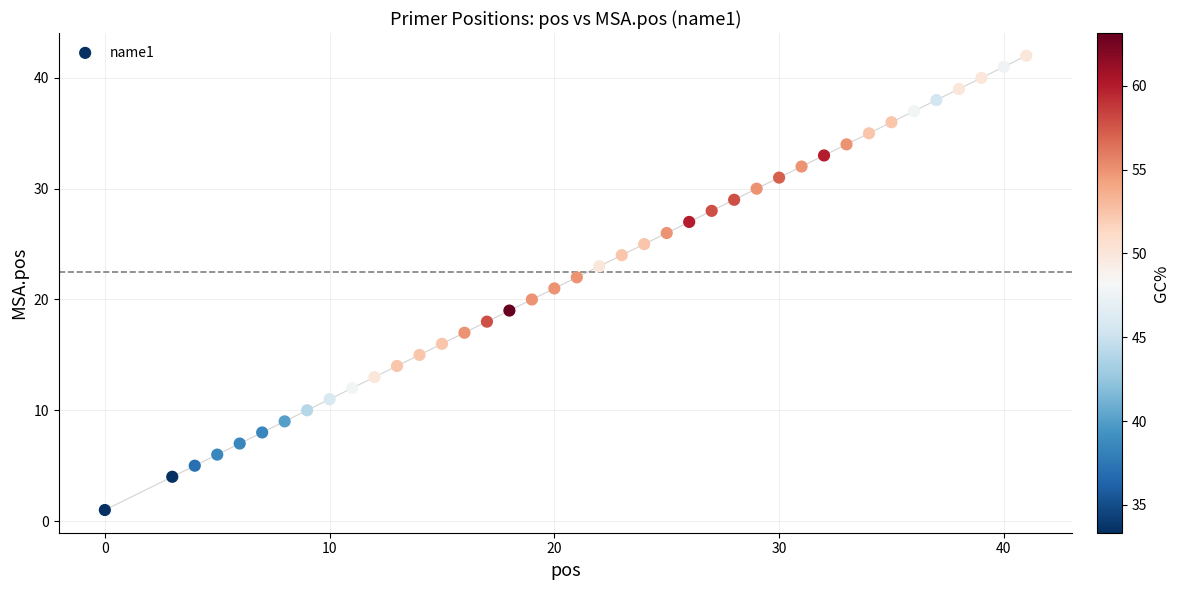

What is the range of Y values (max minus min)?

41